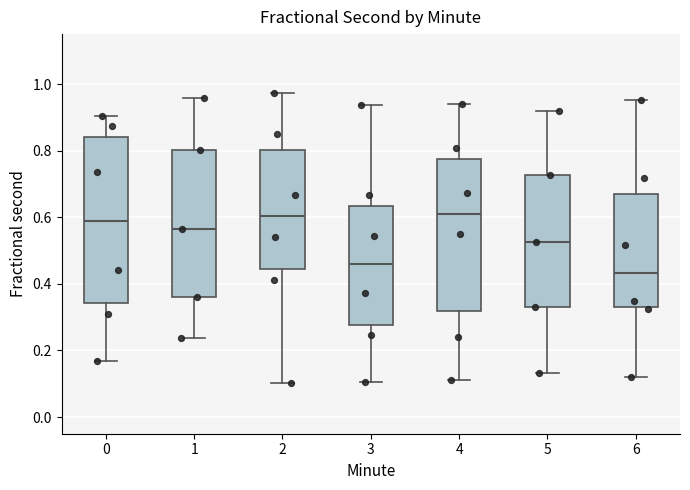

Reading left to right, read every box against the y-axis: the position of its median line, the range the box covers, and the ends of its whiskers. The values are not printed on the chart, so give them approximately, as read against the axis.

0: median 0.58, box 0.34 to 0.84, whiskers 0.16 to 0.90
1: median 0.56, box 0.36 to 0.80, whiskers 0.24 to 0.96
2: median 0.60, box 0.44 to 0.80, whiskers 0.10 to 0.98
3: median 0.46, box 0.28 to 0.64, whiskers 0.10 to 0.94
4: median 0.62, box 0.32 to 0.78, whiskers 0.12 to 0.94
5: median 0.52, box 0.34 to 0.72, whiskers 0.14 to 0.92
6: median 0.44, box 0.34 to 0.66, whiskers 0.12 to 0.96